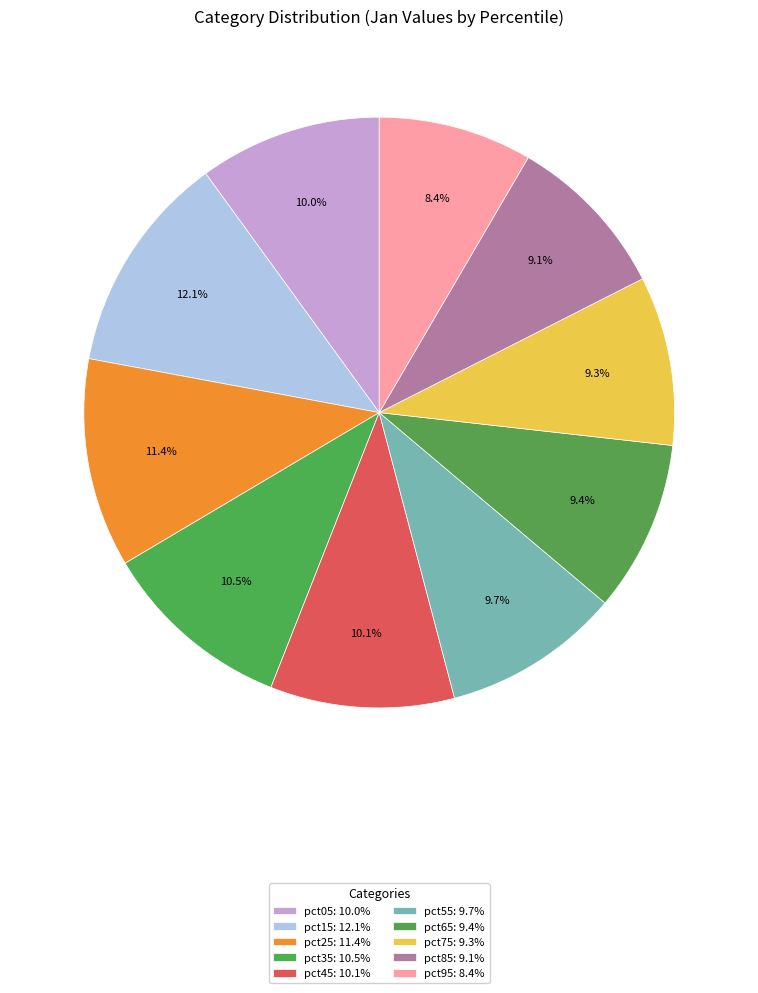

To the nearest percent, what percentage of the pie is pct35?

11%